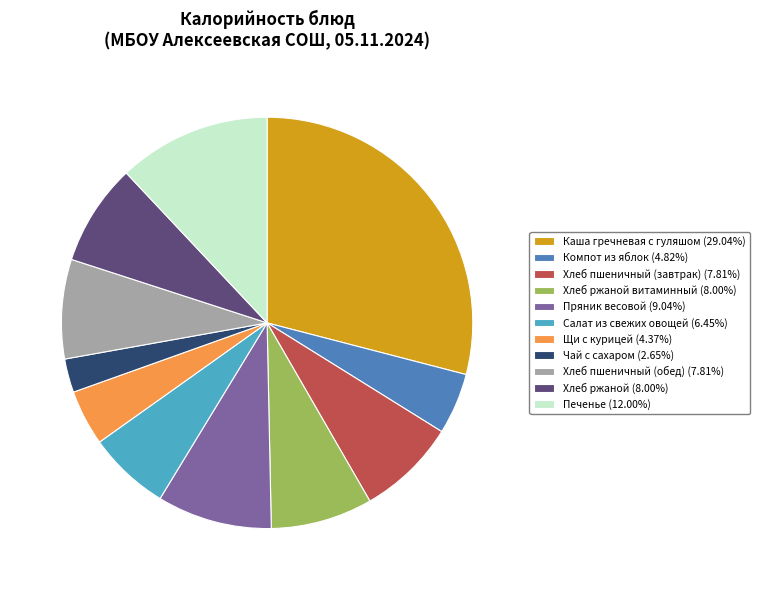

Does any single category account for the majority?

No